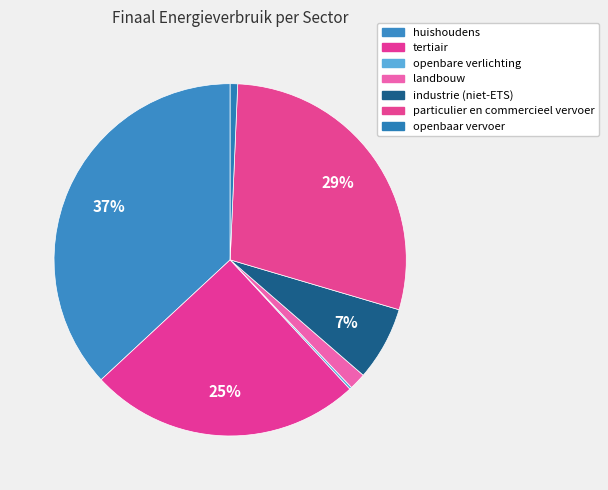

To the nearest percent, what is the combined percentage of particulier en commercieel vervoer and openbaar vervoer?

30%